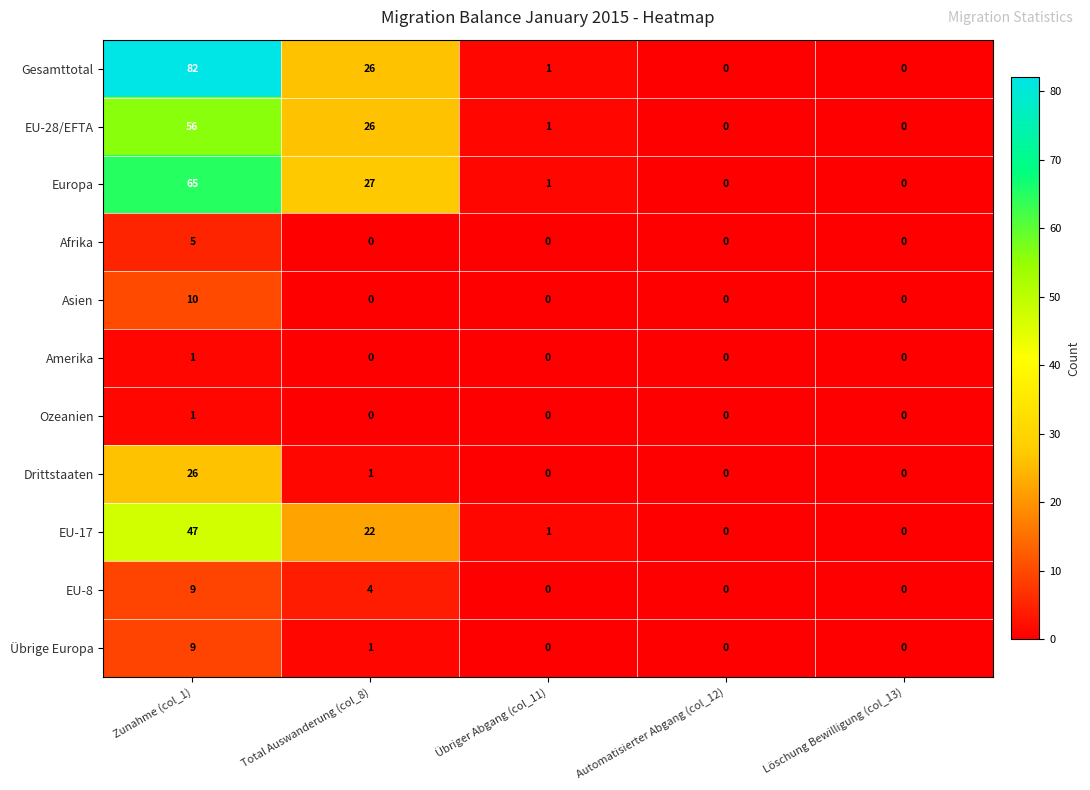

What is the difference between the maximum and minimum values in the Afrika series?

5